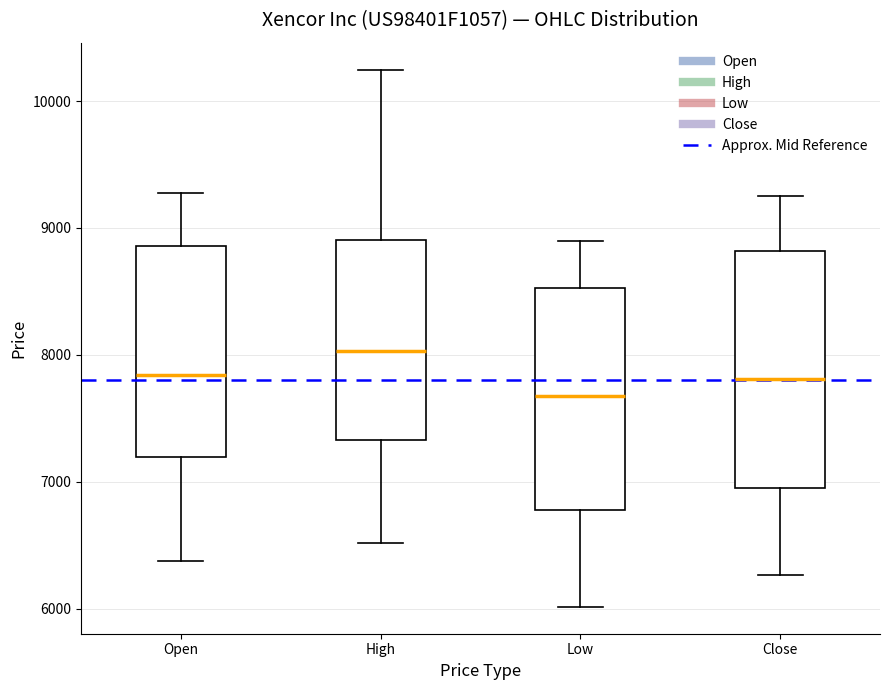

Which box is the tallest, from its lower edge to its upper edge?

Close